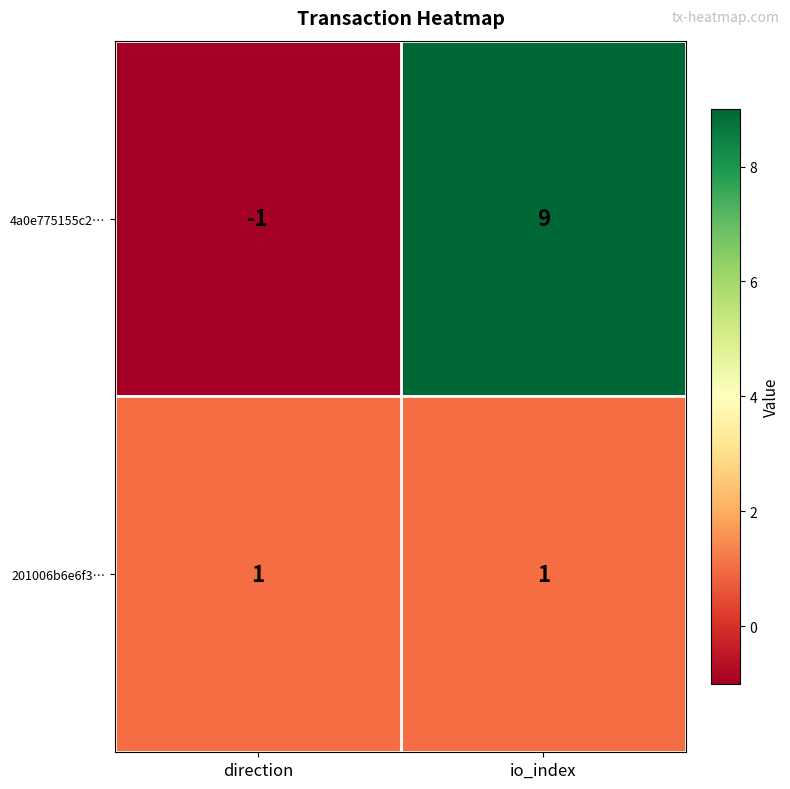

Is it true that 201006b6e6f3… equals 0 at io_index?

False